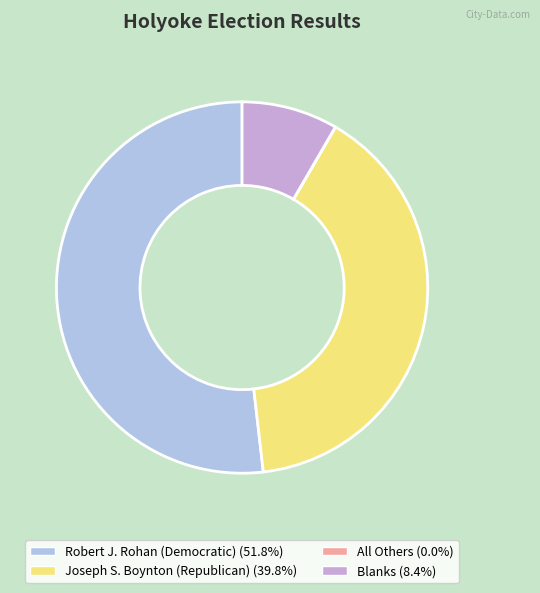

Is it true that Joseph S. Boynton (Republican) is 40% of the pie?

True